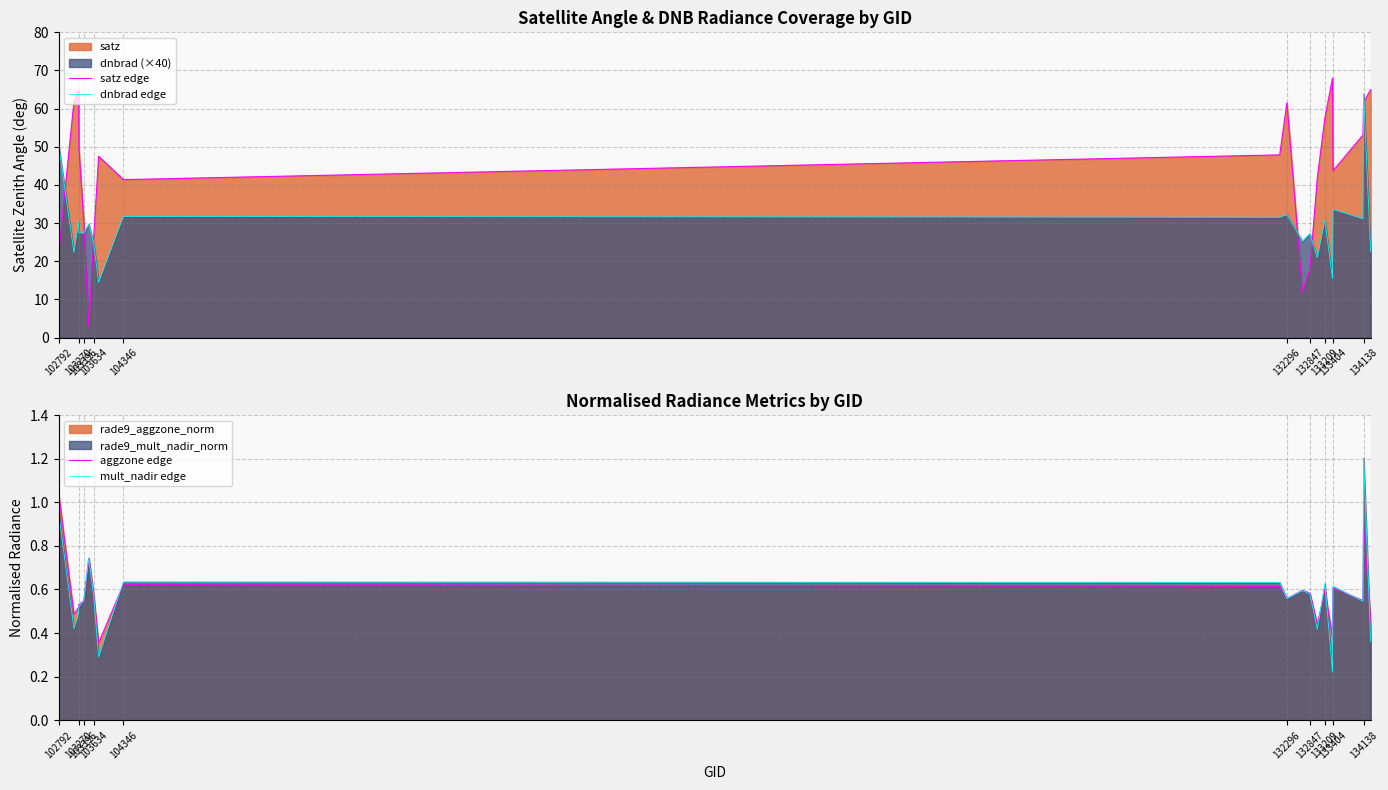

What is the minimum value for satz edge?

2.9